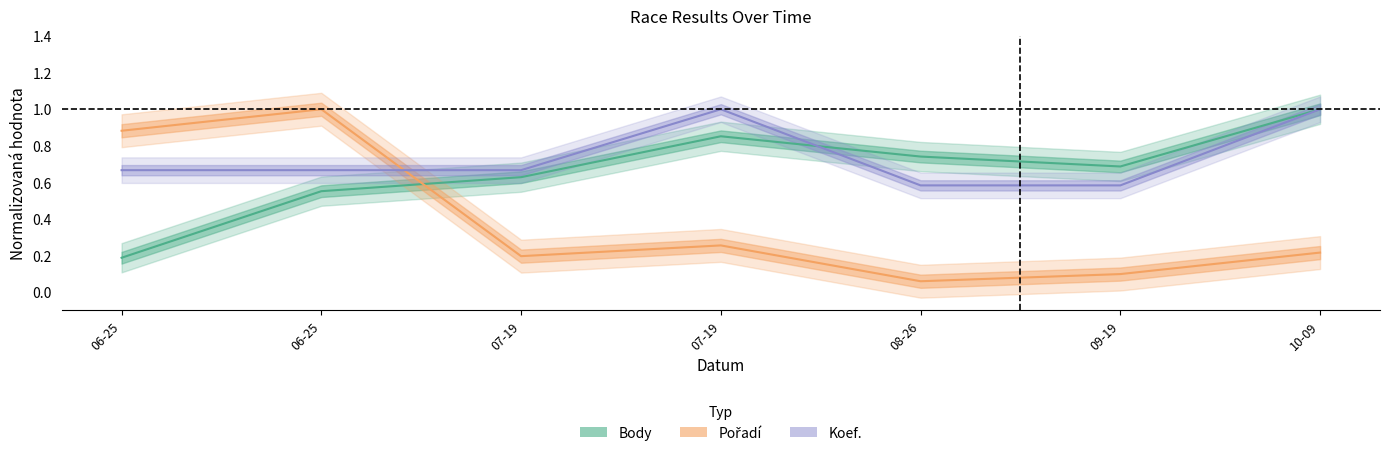

After their last crossing, which series has the higher values: Body or Koef.?

Body